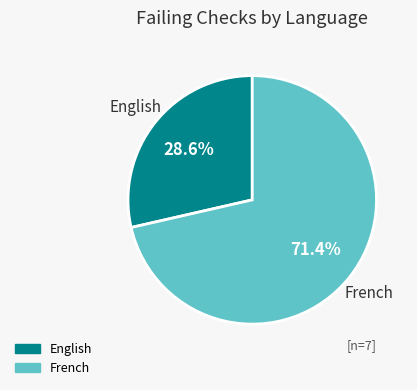

To the nearest percent, what percentage of the pie is English?

29%